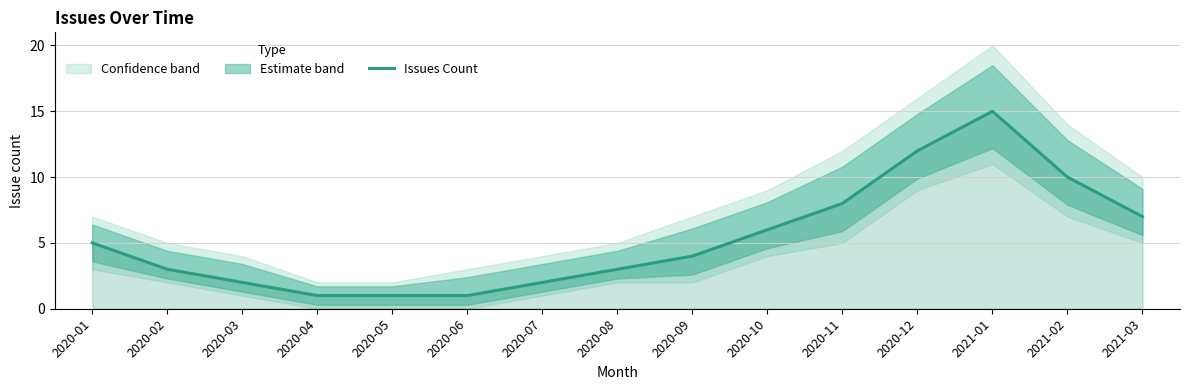

List the labels in order of value, smallest first.

2020-04, 2020-05, 2020-06, 2020-03, 2020-07, 2020-02, 2020-08, 2020-09, 2020-01, 2020-10, 2021-03, 2020-11, 2021-02, 2020-12, 2021-01